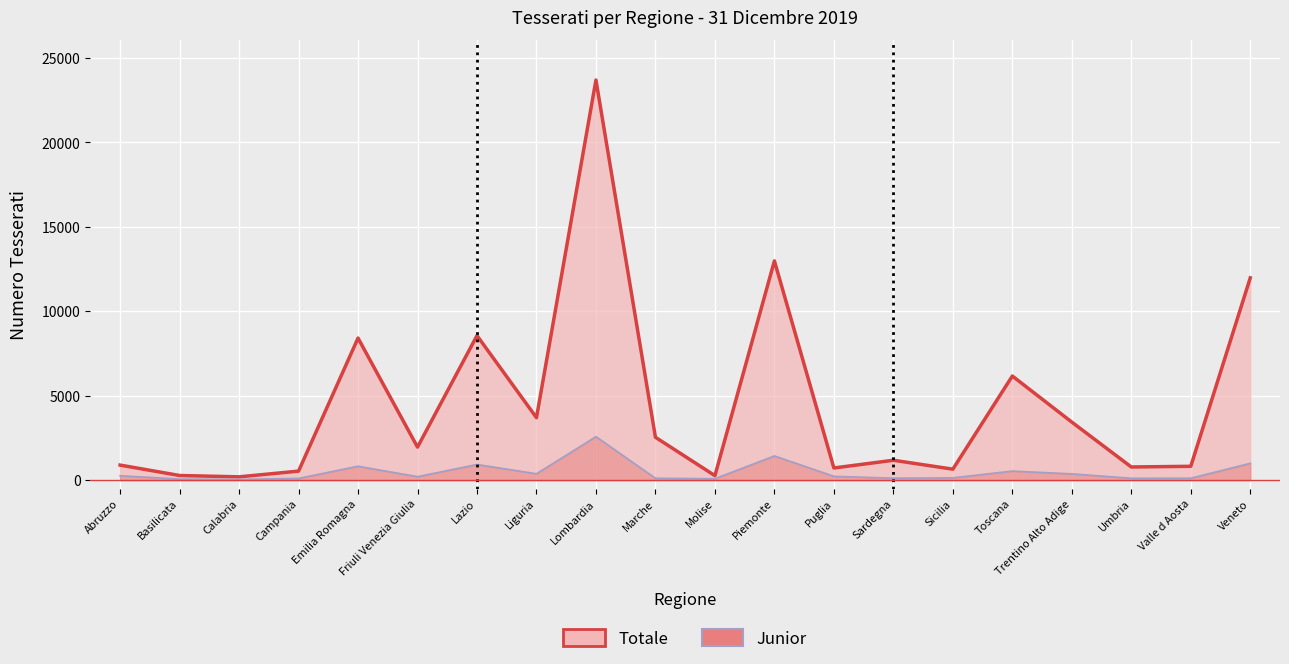

How many data points in Junior (line) are above 225?

9